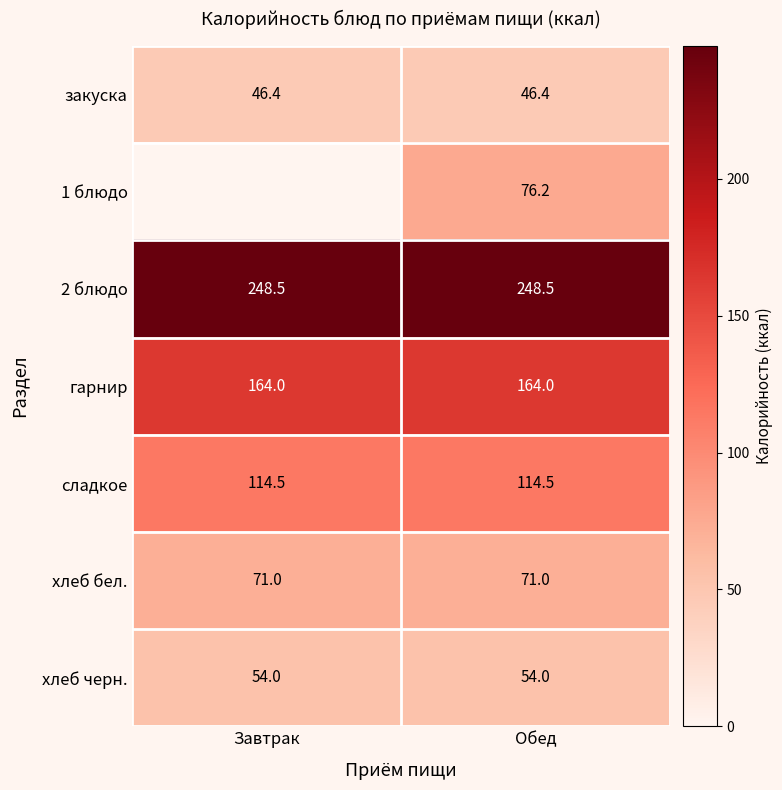

Rank the series at Обед from lowest to highest value.

закуска, хлеб черн., хлеб бел., 1 блюдо, сладкое, гарнир, 2 блюдо